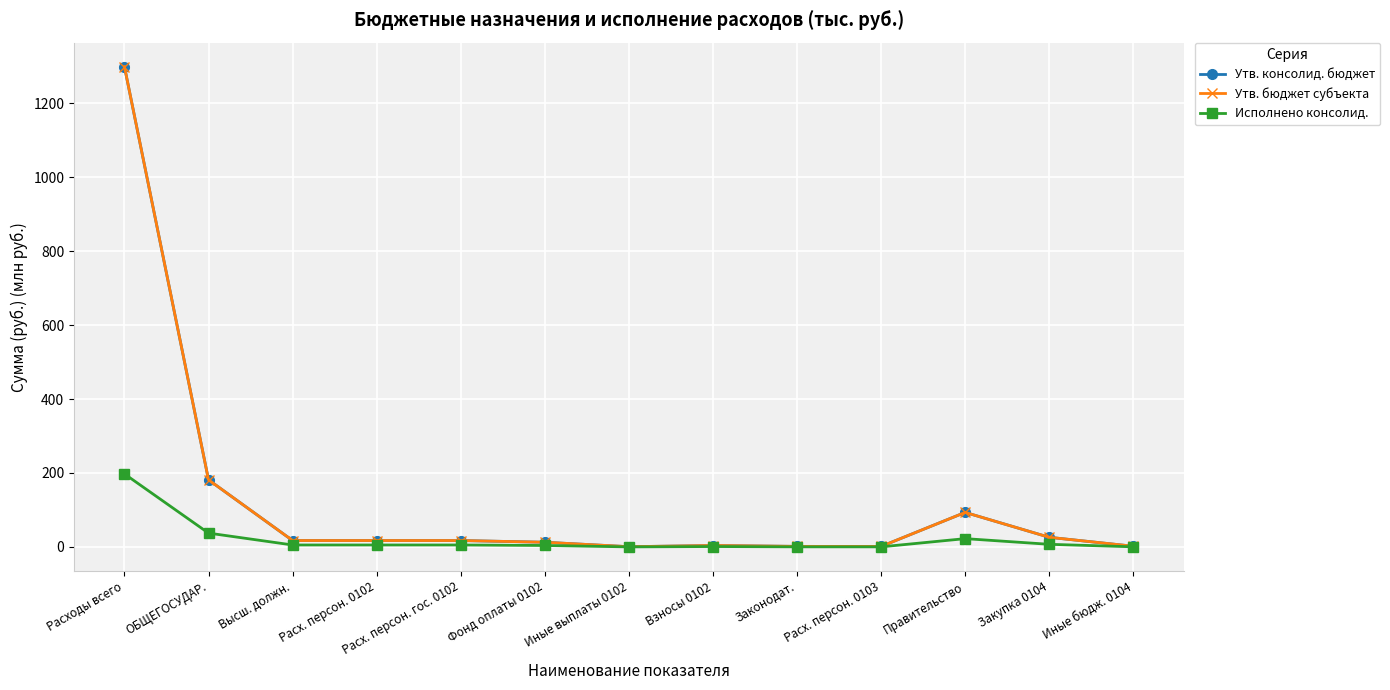

True or false: Исполнено консолид. and Утв. бюджет субъекта intersect in this chart.

False